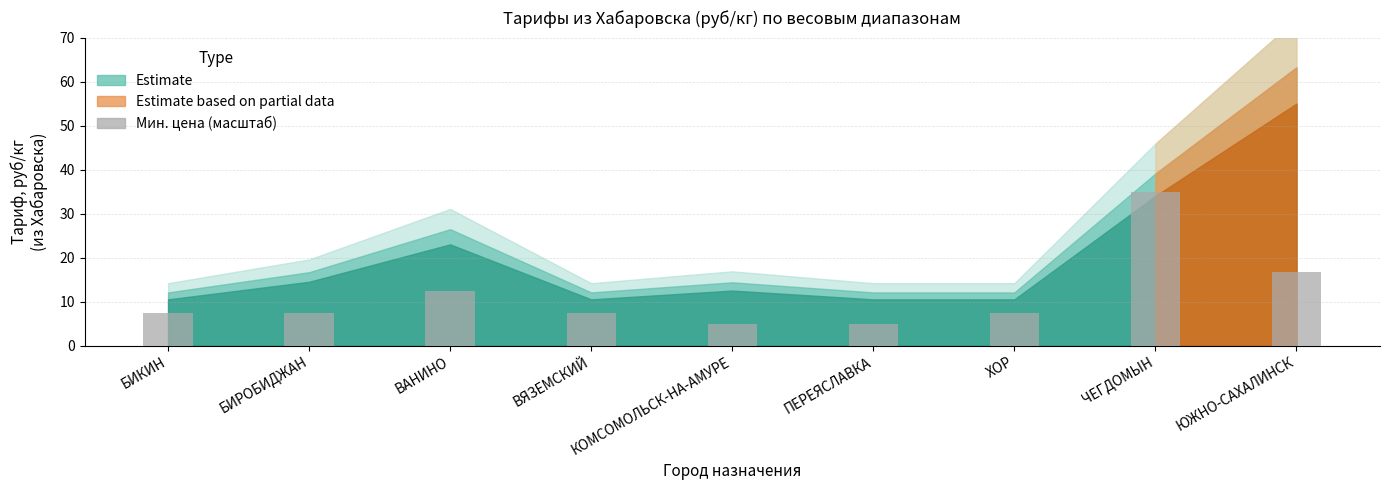

What is the value of the 3rd bar from the left?

12.5